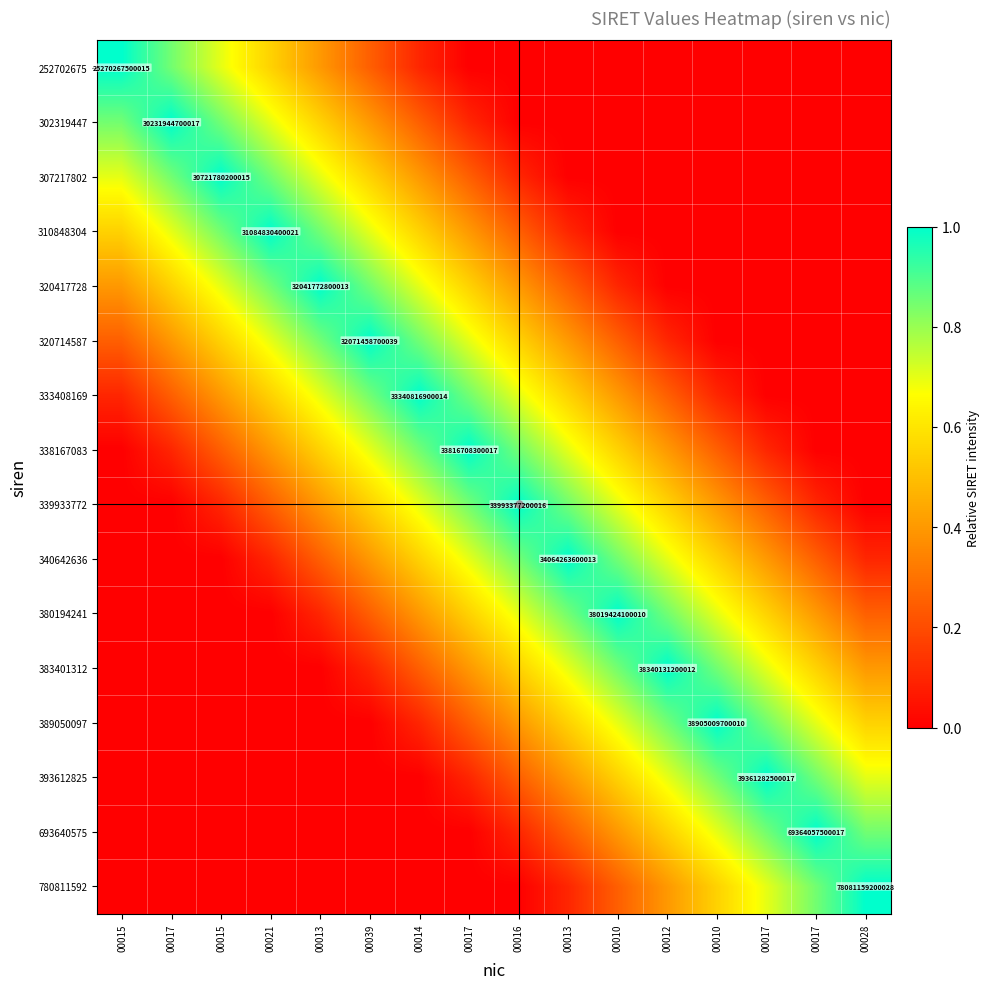

What is the sum of all 339933772 values?

6.7